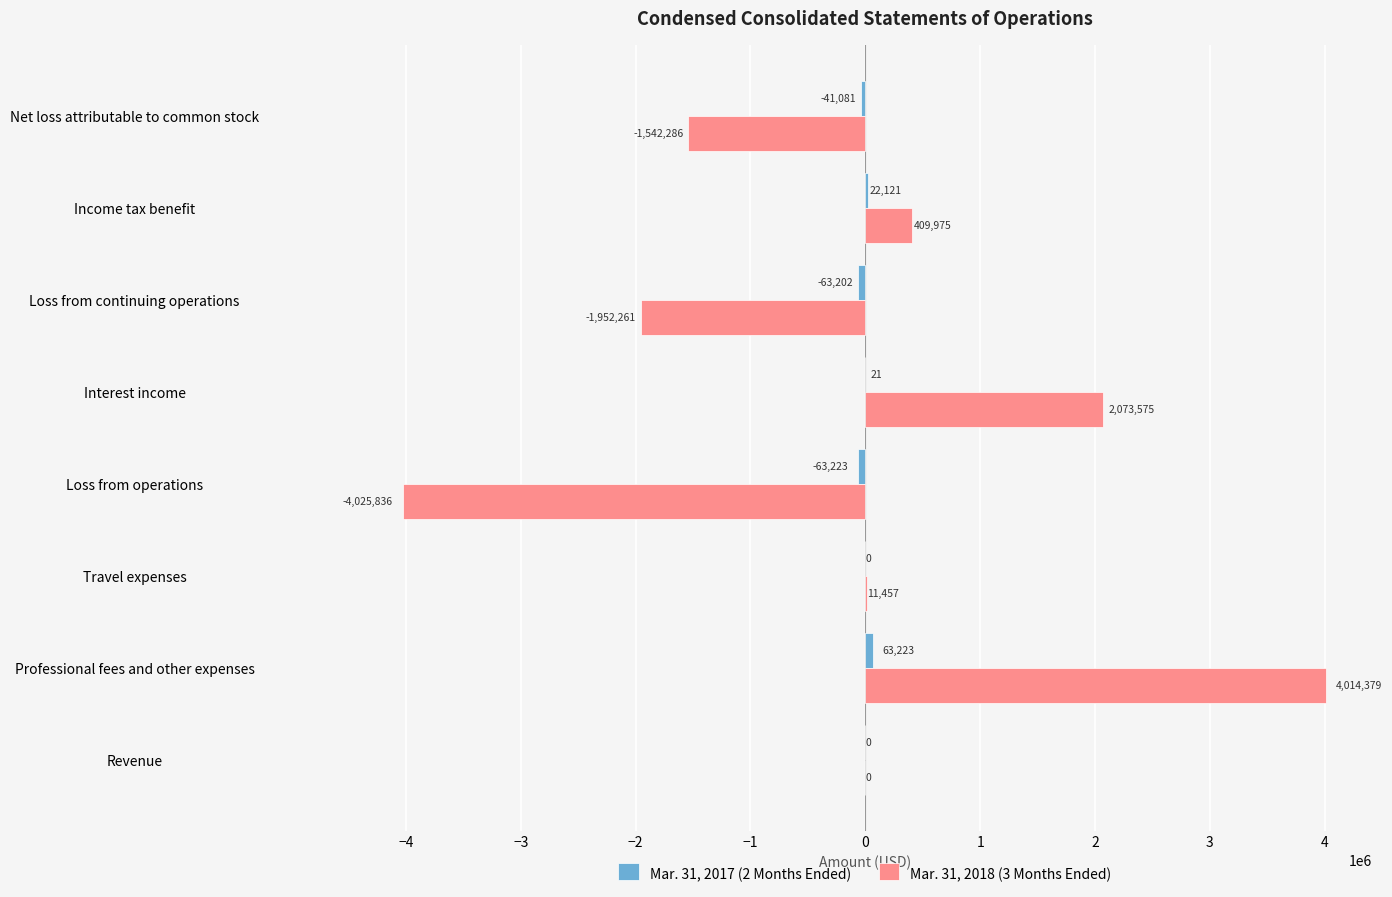

At which category is the sum across all series the highest?

Professional fees and other expenses